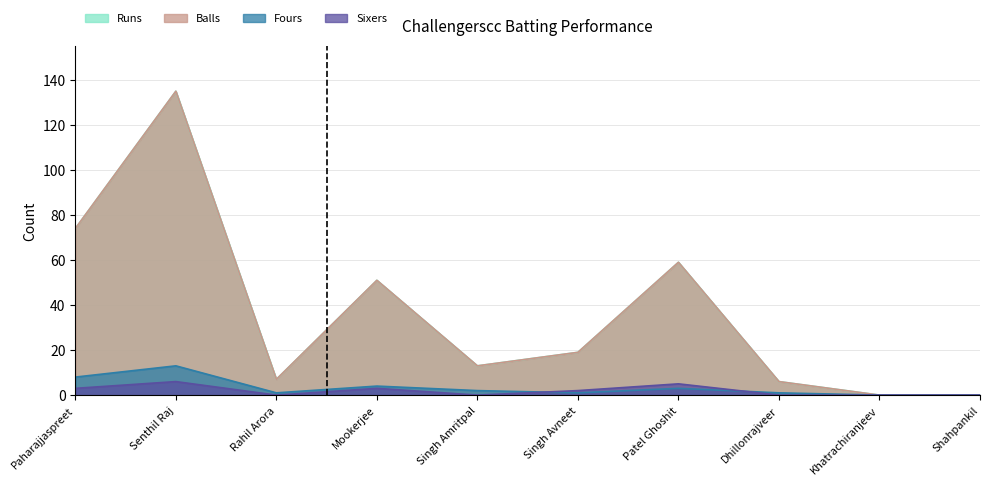

Reading left to right, transcribe all the data shown in this chart.

Runs: Paharajjaspreet=74	Senthil Raj=135	Rahil Arora=7	Mookerjee=51	Singh Amritpal=13	Singh Avneet=19	Patel Ghoshit=59	Dhillonrajveer=6	Khatrachiranjeev=0	Shahpankil=0
Balls: Paharajjaspreet=74	Senthil Raj=135	Rahil Arora=7	Mookerjee=51	Singh Amritpal=13	Singh Avneet=19	Patel Ghoshit=59	Dhillonrajveer=6	Khatrachiranjeev=0	Shahpankil=0
Fours: Paharajjaspreet=8	Senthil Raj=13	Rahil Arora=1	Mookerjee=4	Singh Amritpal=2	Singh Avneet=1	Patel Ghoshit=3	Dhillonrajveer=1	Khatrachiranjeev=0	Shahpankil=0
Sixers: Paharajjaspreet=3	Senthil Raj=6	Rahil Arora=0	Mookerjee=3	Singh Amritpal=0	Singh Avneet=2	Patel Ghoshit=5	Dhillonrajveer=0	Khatrachiranjeev=0	Shahpankil=0